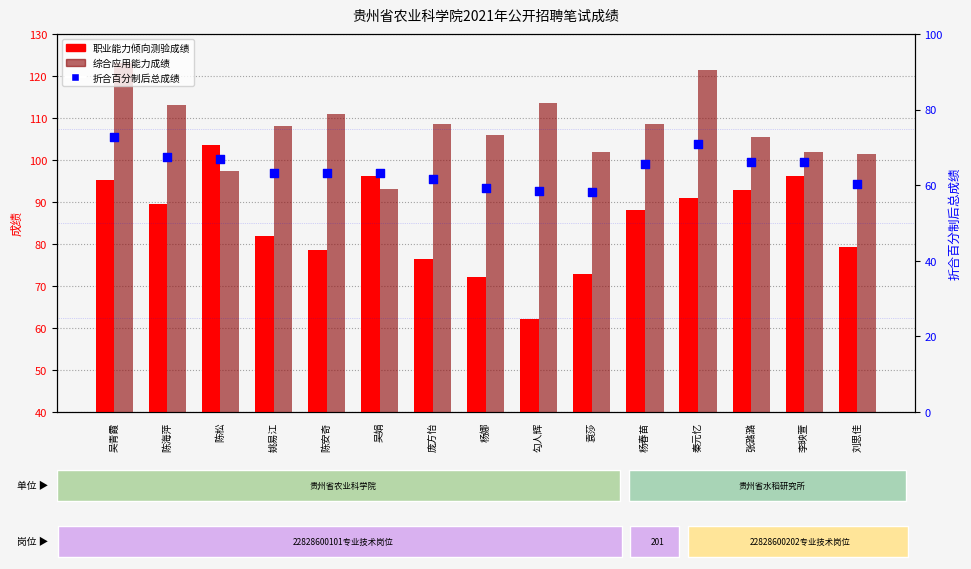

Which series reaches the minimum Y coordinate?

折合百分制后总成绩